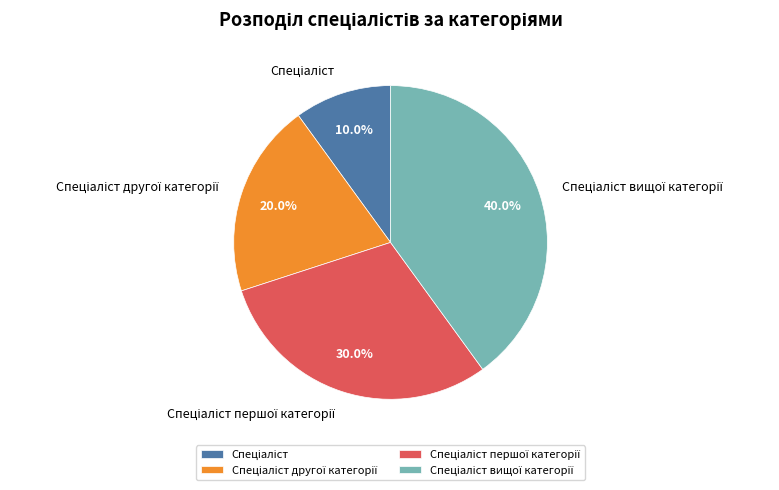

Is there any slice that represents more than half of the pie?

No